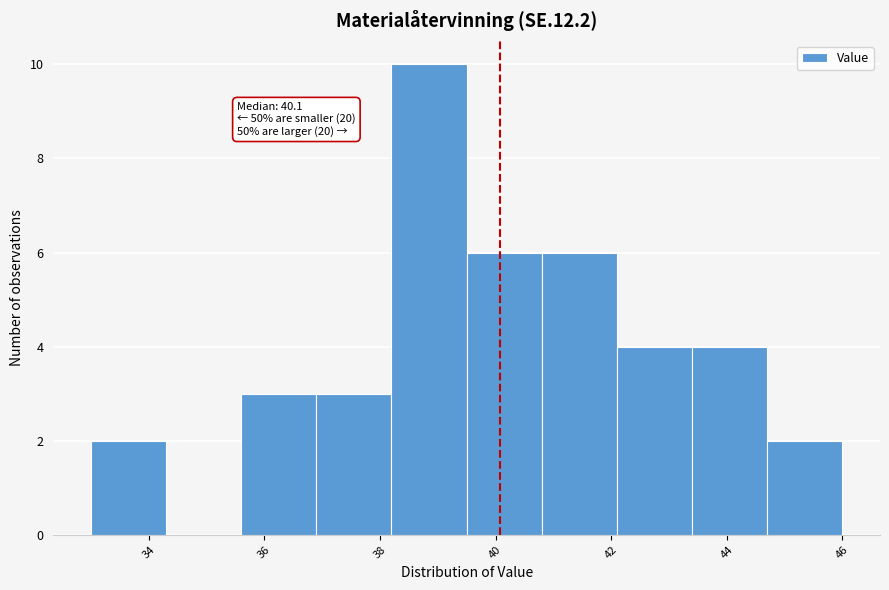

Which range on the x-axis has the tallest bar?

38.2 to 39.5